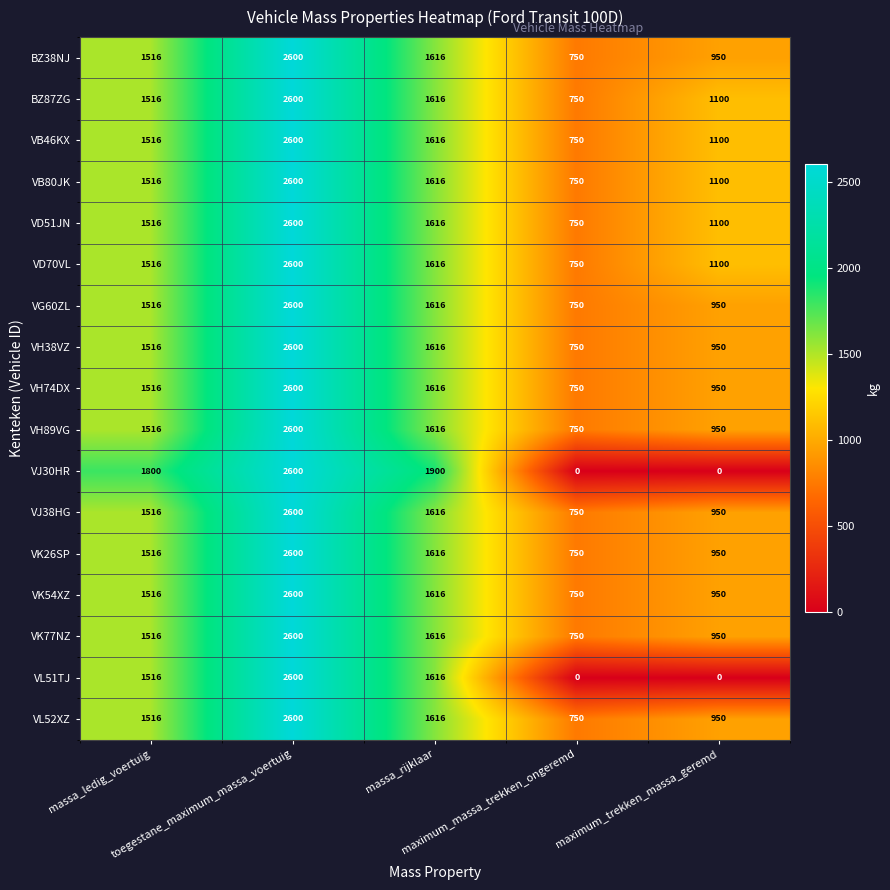

How many values in the VD70VL series are below 1516?

2